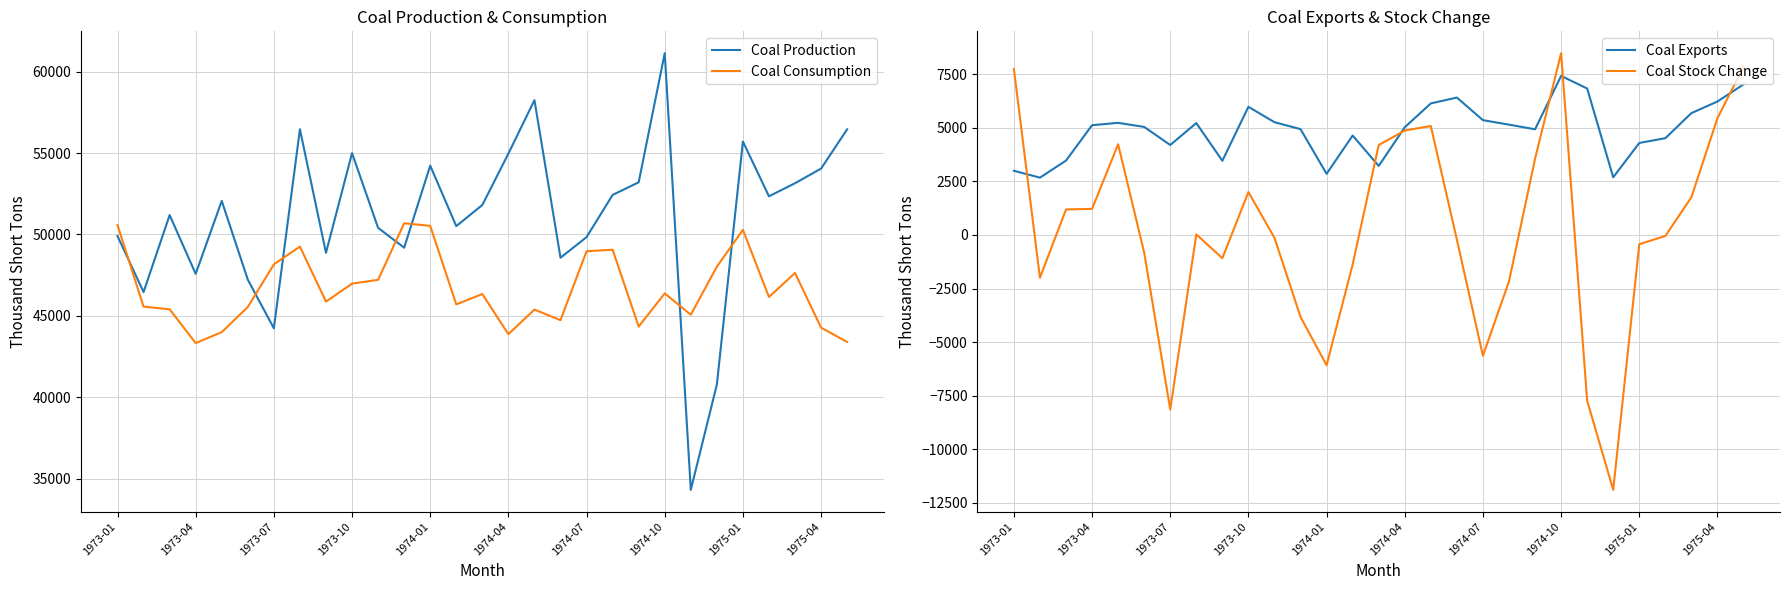

What is the difference between the maximum and minimum values in the Coal Production series?

26824.0